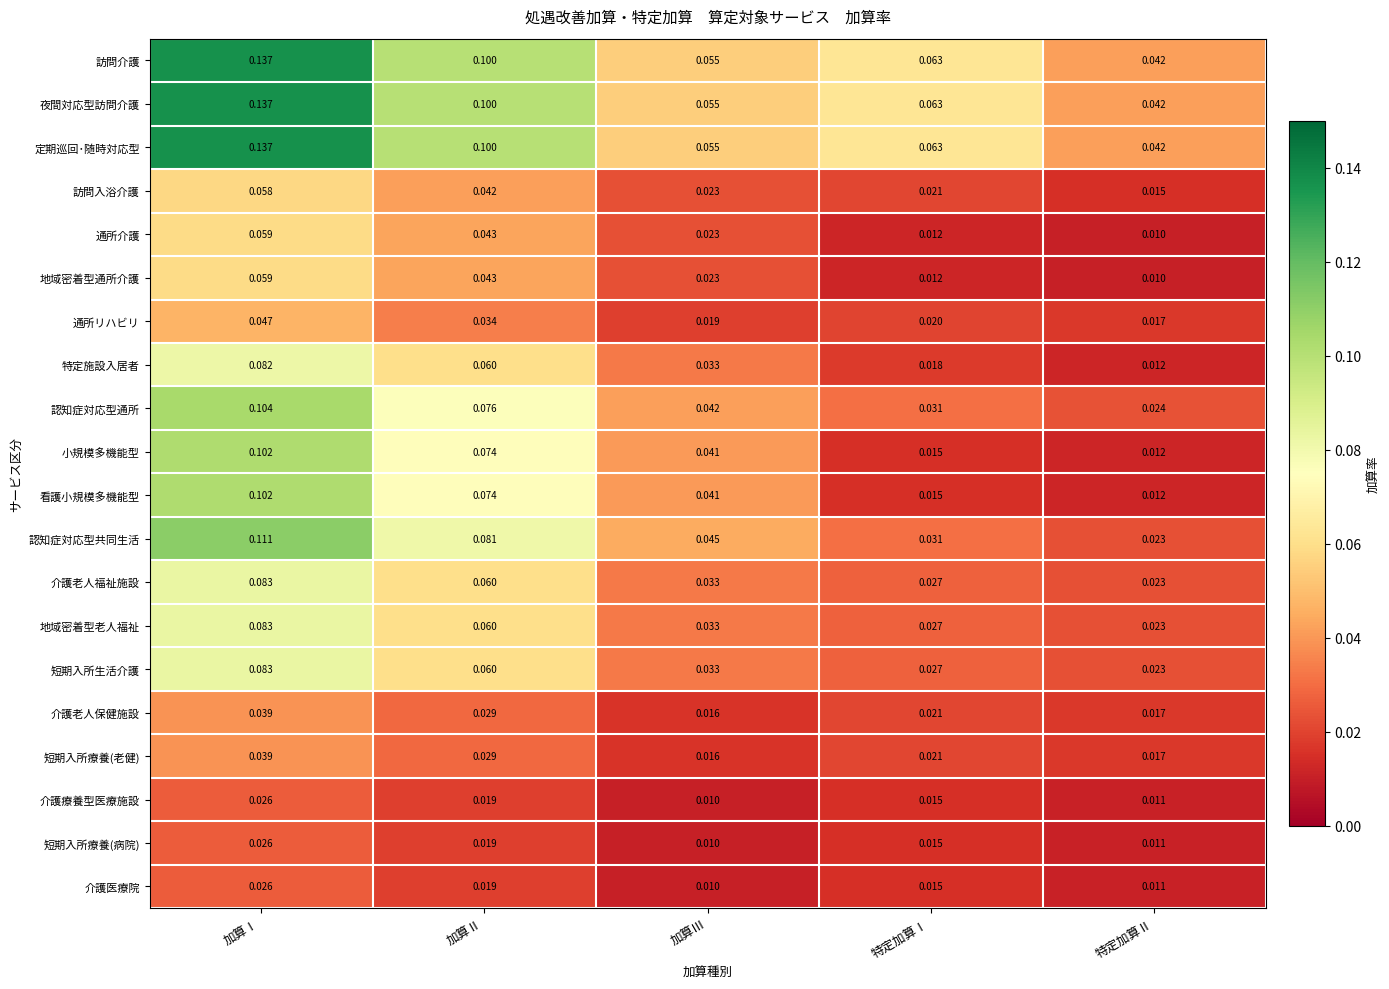

At which label does 通所介護 reach its peak?

加算Ⅰ